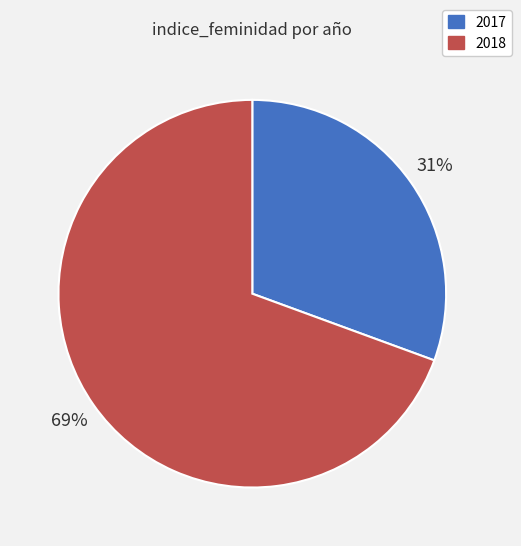

Do 2018 and 2017 together represent more than half of the pie?

Yes